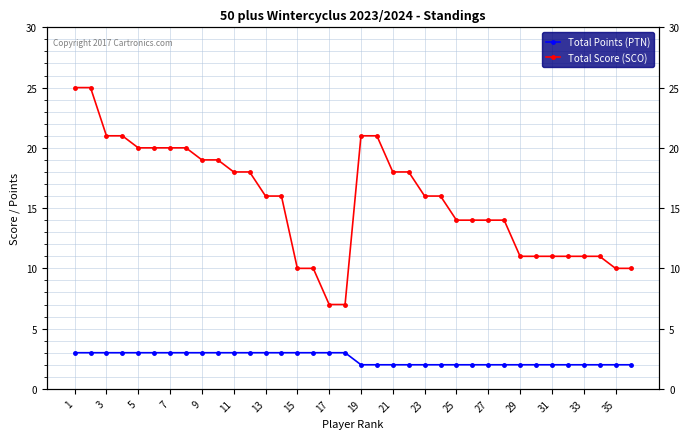

Which series has the largest range (max minus min)?

Total Score (SCO)